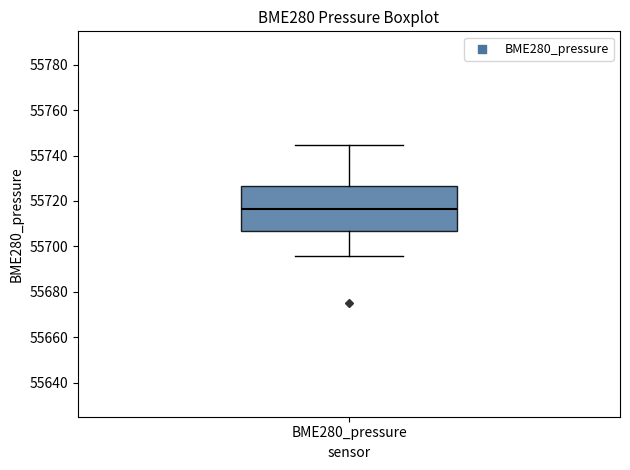

Read this box plot against the y-axis: the position of the median line, the range covered by the box, and the ends of both whiskers. The values are not printed on the chart, so give them approximately, as read against the axis.

median 55716, box 55706 to 55726, whiskers 55696 to 55744